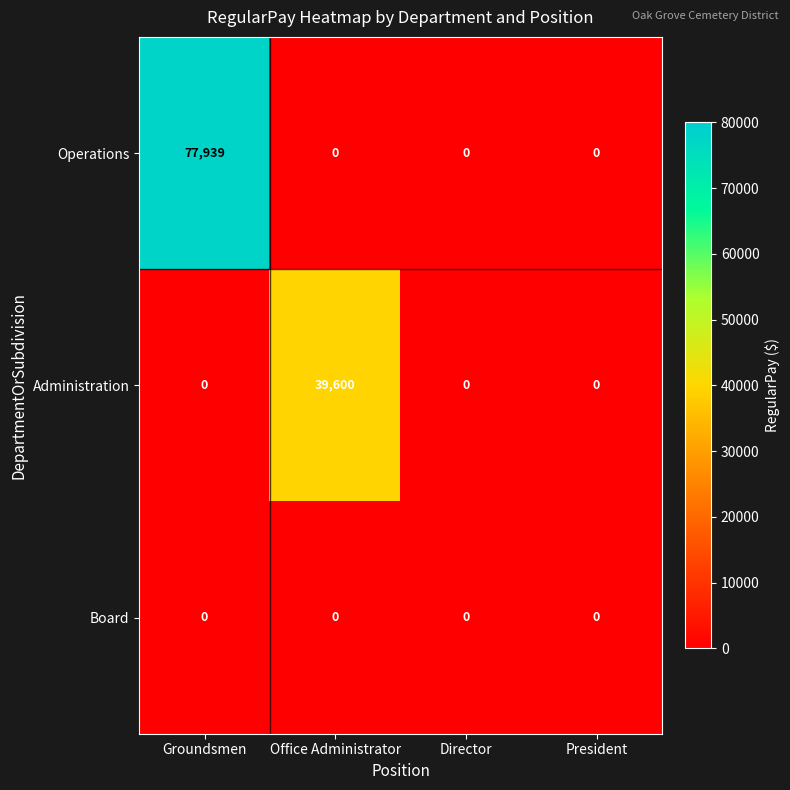

Reading right to left, list all the values displayed in this chart.

Operations: President=0	Director=0	Office Administrator=0	Groundsmen=77939
Administration: President=0	Director=0	Office Administrator=39600	Groundsmen=0
Board: President=0	Director=0	Office Administrator=0	Groundsmen=0